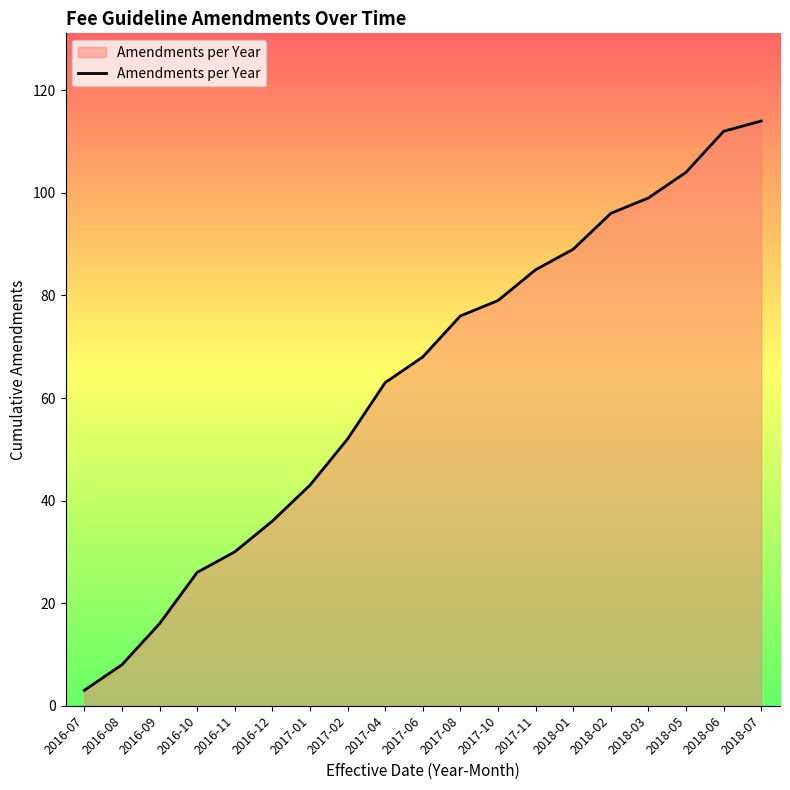

What is the sum of all values?

1199